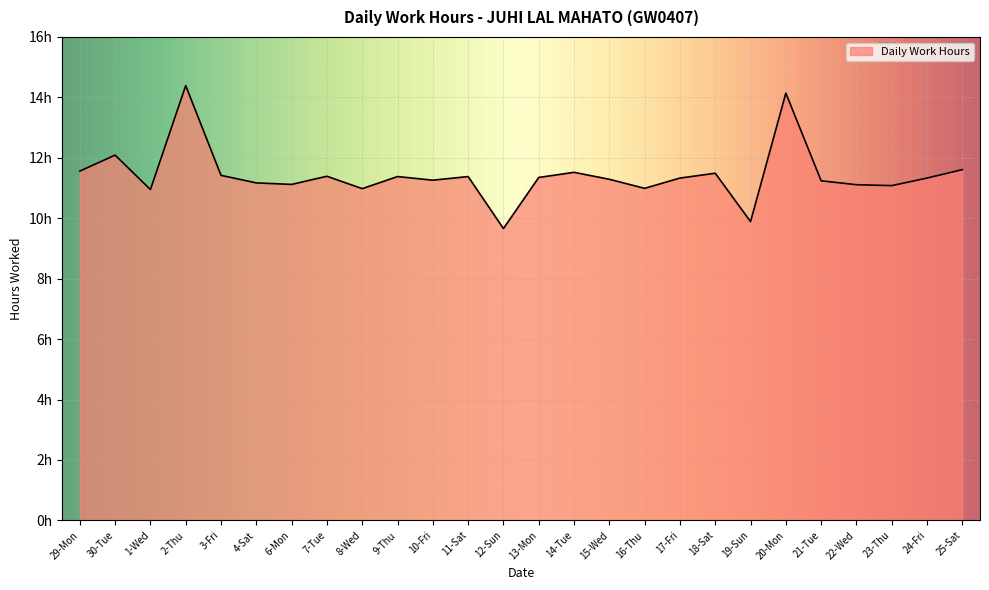

Where is the first local minimum?

1-Wed